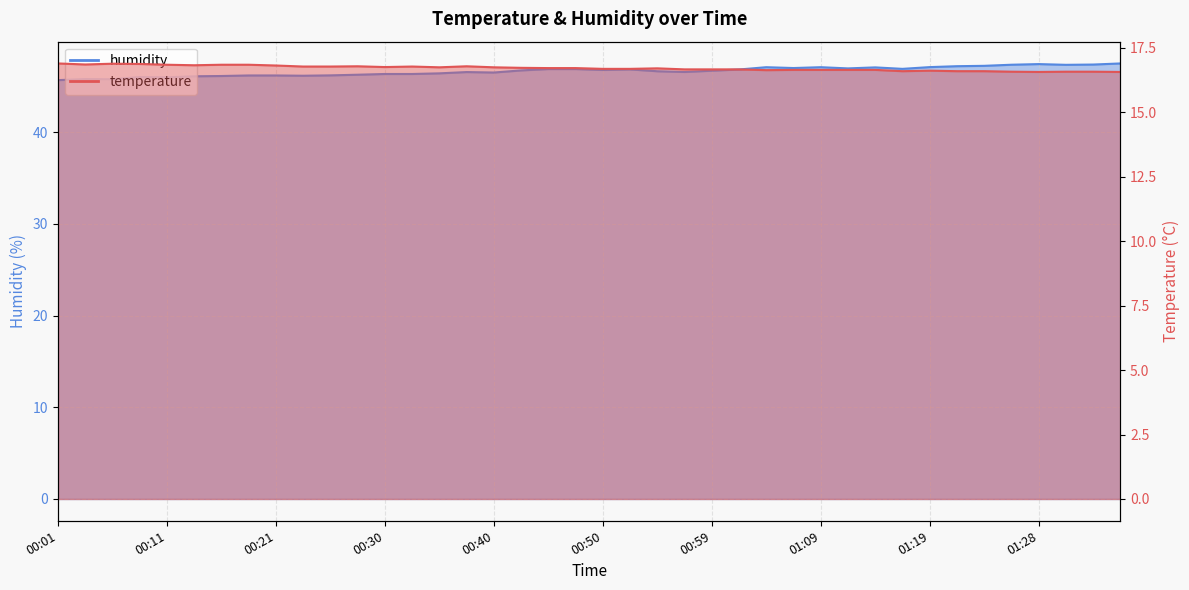

In humidity, how many points are lower than both neighbors (excluding endpoints)?

10